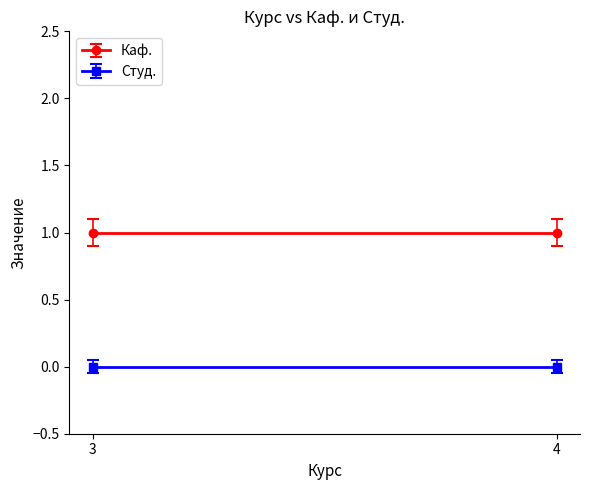

At which label is Каф. closest to 1?

3